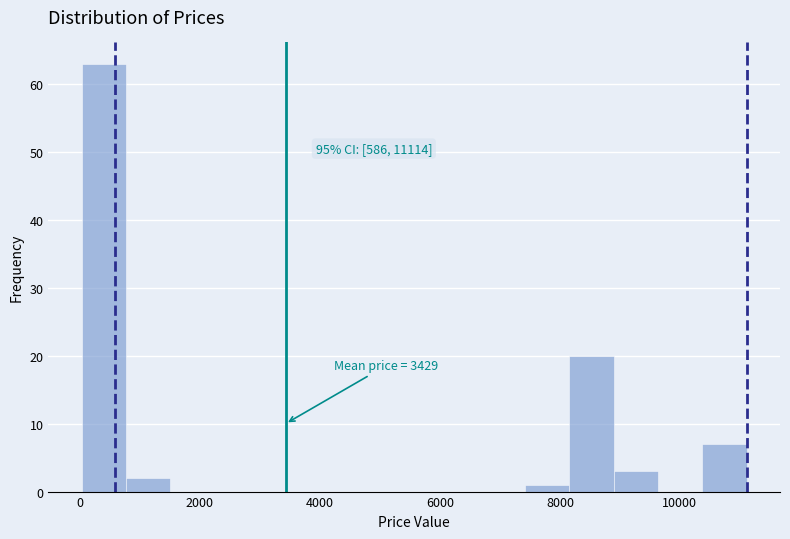

Read against the x-axis, roughly where is the centre of the tallest bar?

400